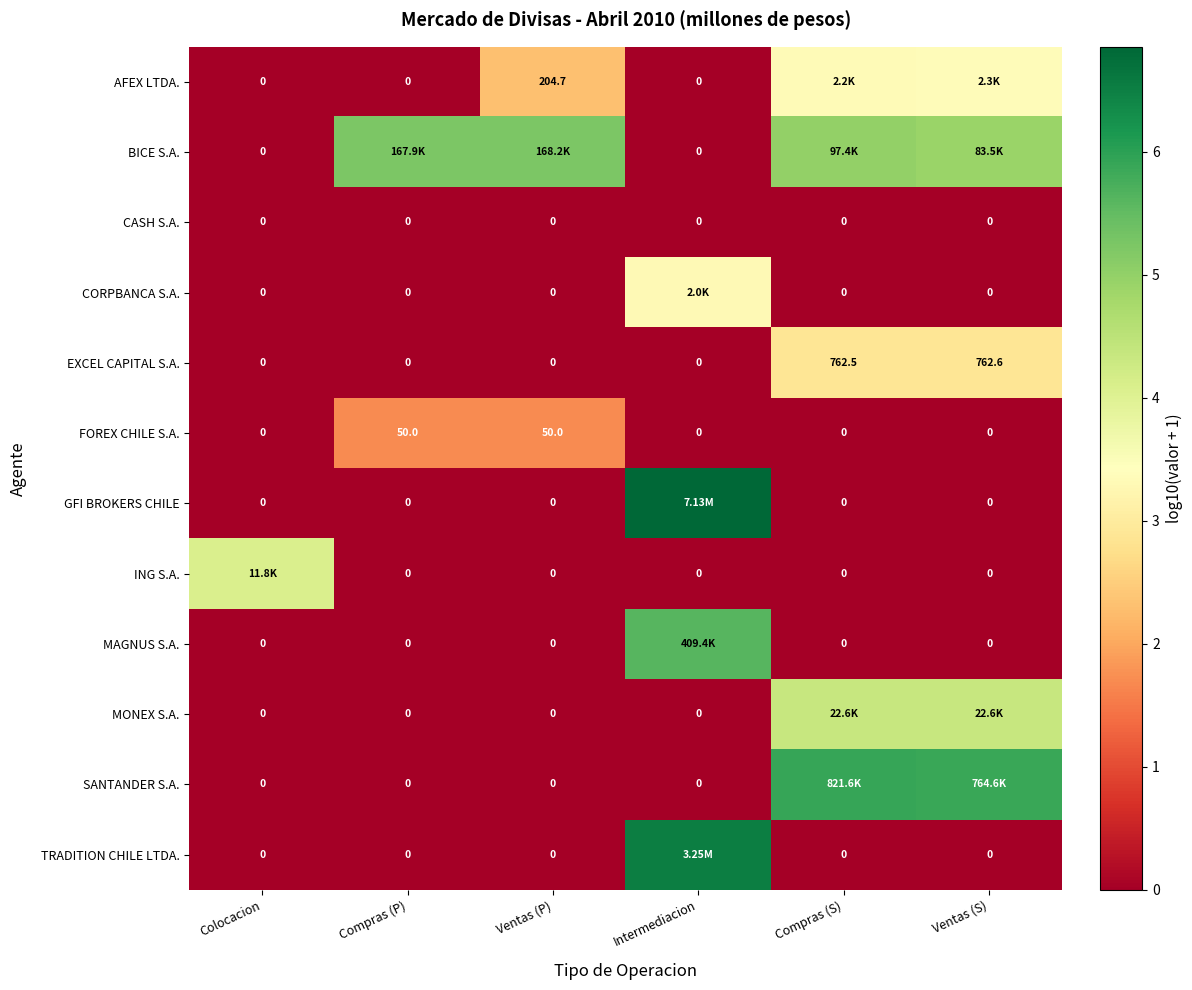

Is the value of EXCEL CAPITAL S.A. at Compras (S) greater than the value of CORPBANCA S.A. at Ventas (S)?

Yes